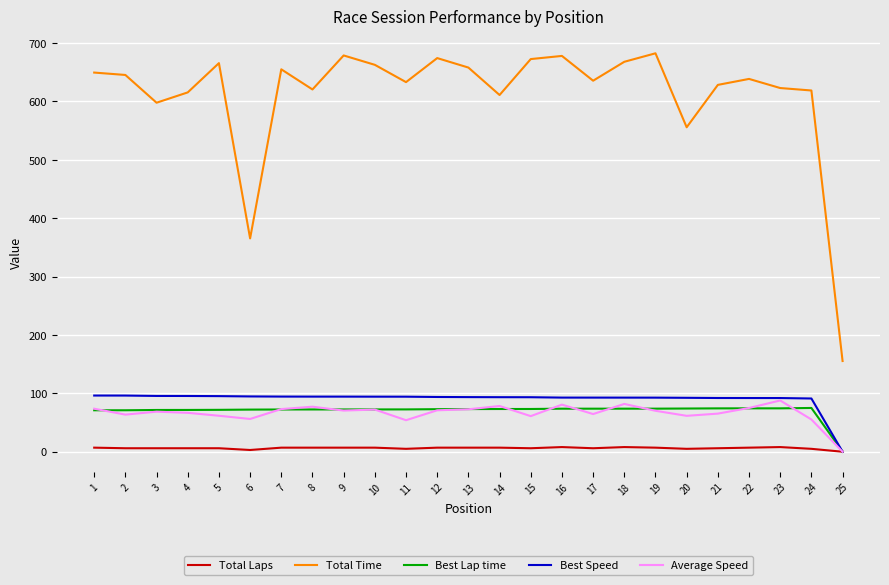

How many categories are shown in the chart?

25